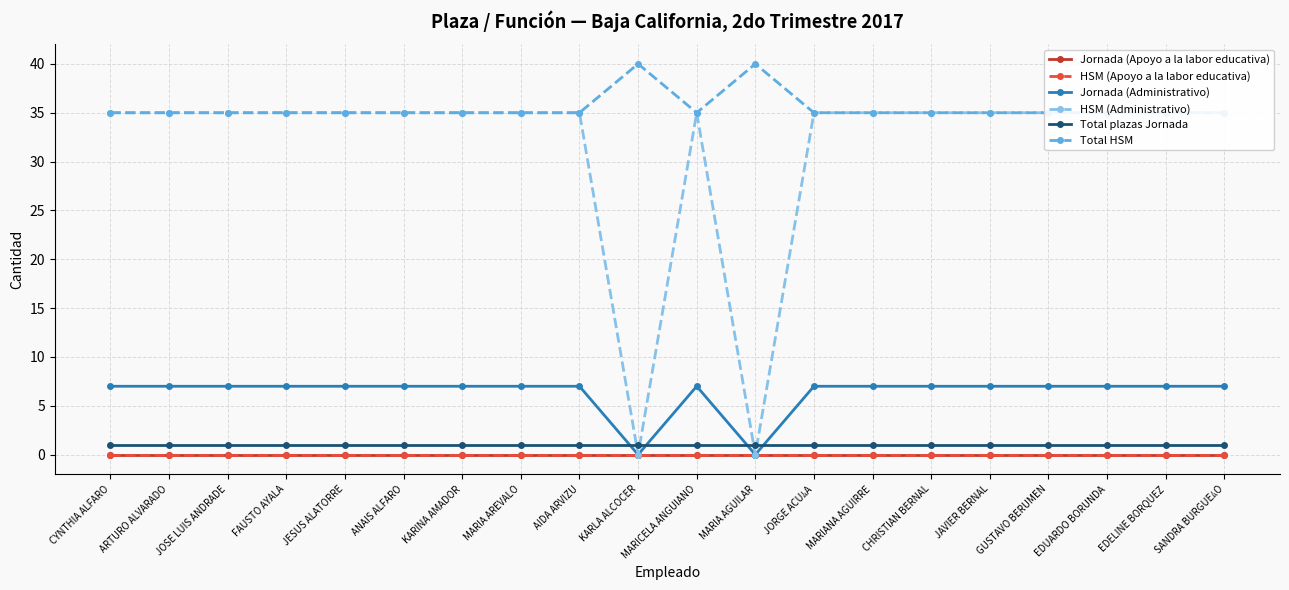

Does the chart have visible grid lines?

Yes